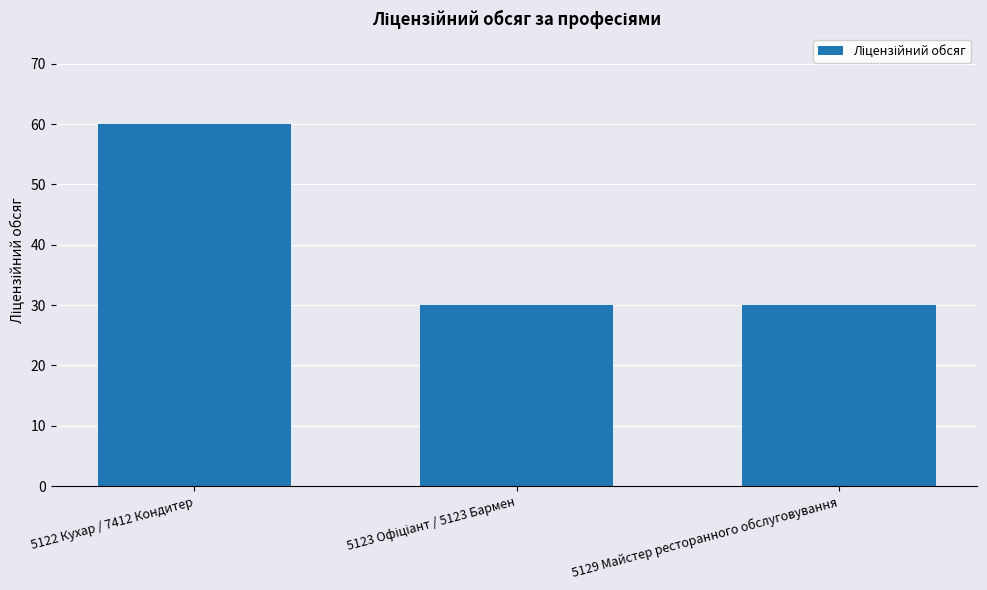

What is the average value?

40